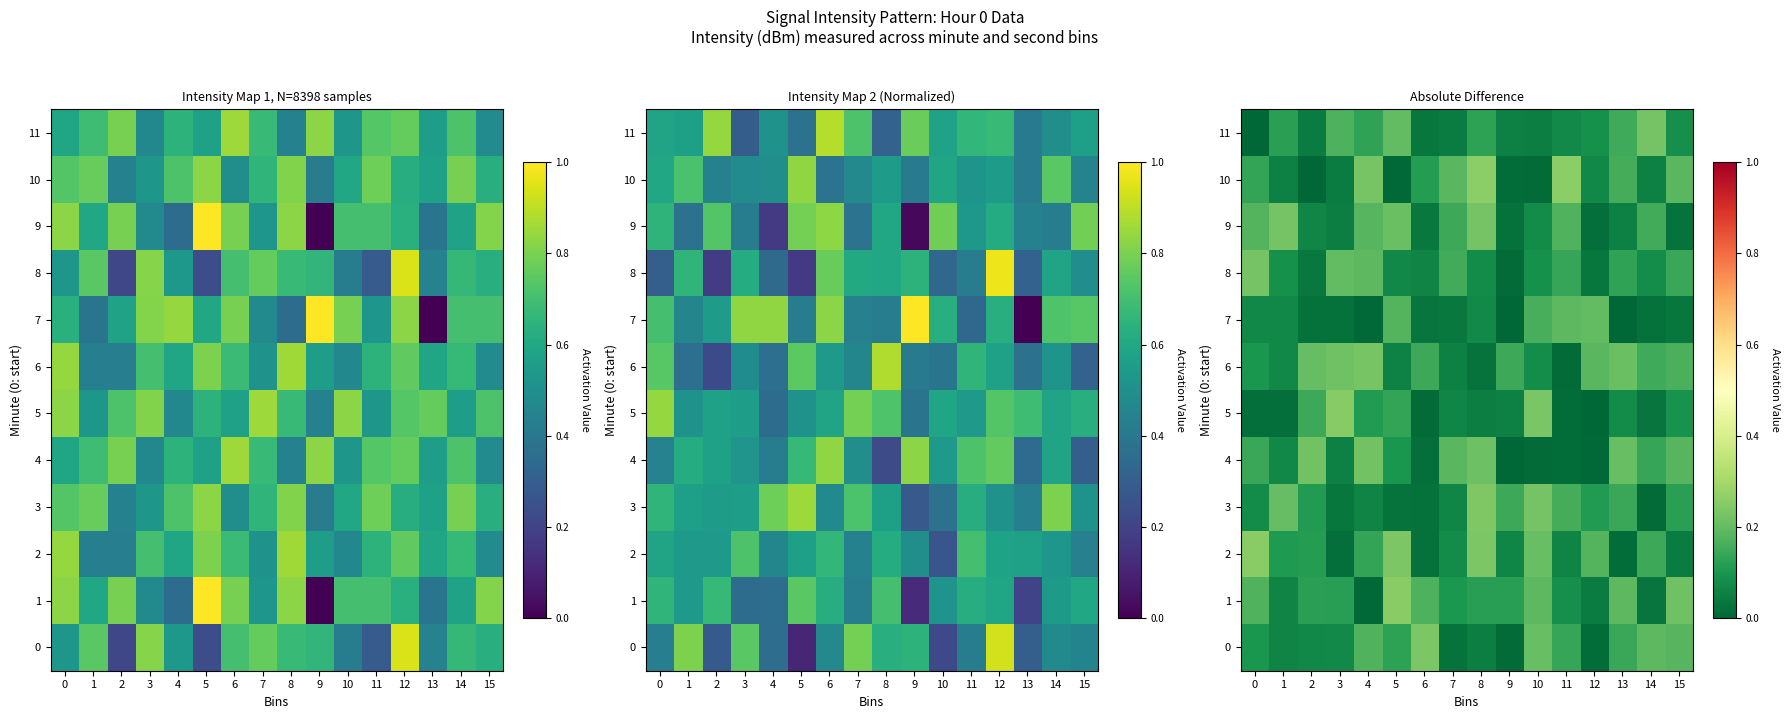

Is the value of 7 at 5 greater than the value of 2 at 7?

Yes